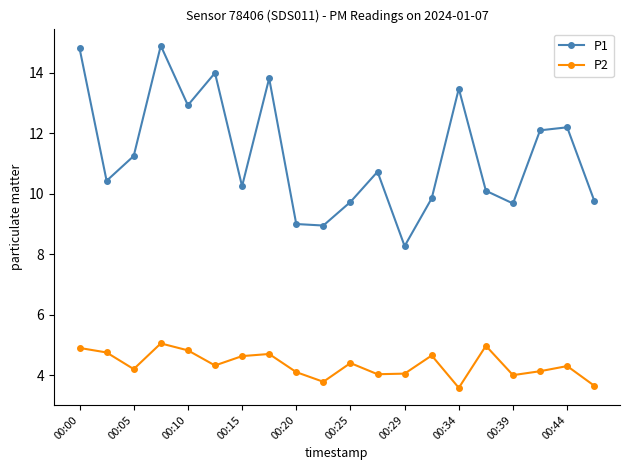

Which series has the largest range (max minus min)?

P1